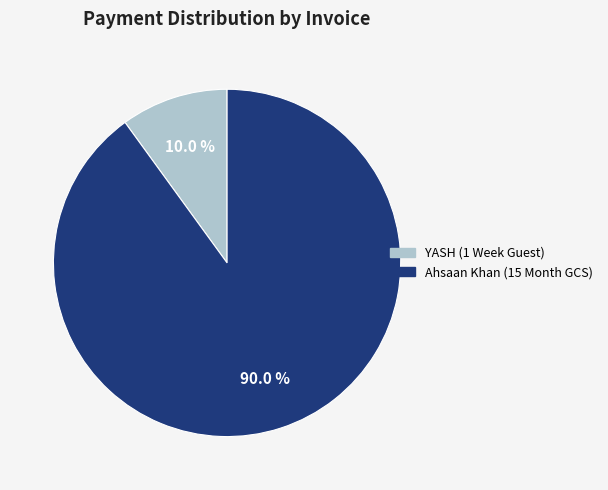

Is there any slice that represents more than half of the pie?

Yes